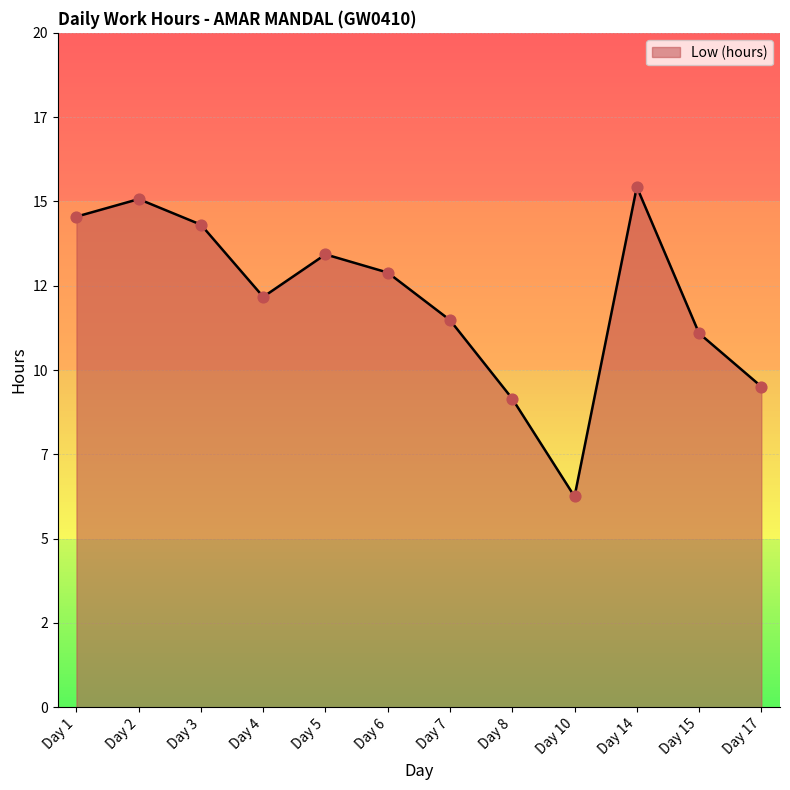

Between Day 7 and Day 6, which is larger?

Day 6